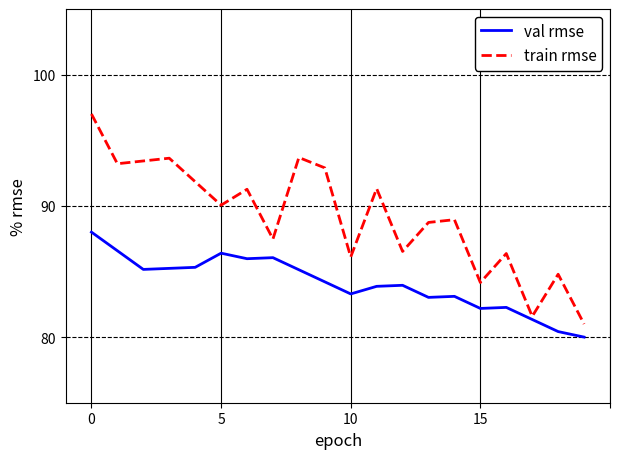

What is the maximum value shown in the chart?

97.0